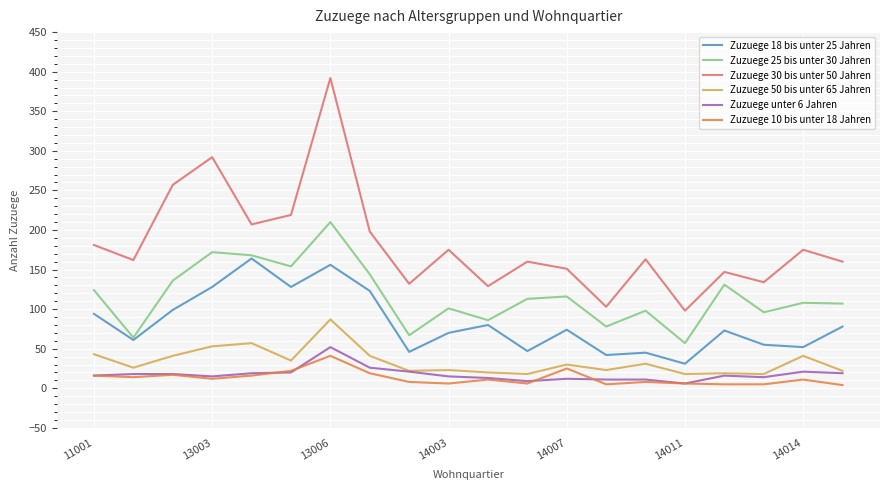

Which series has the largest total across all categories?

Zuzuege 30 bis unter 50 Jahren